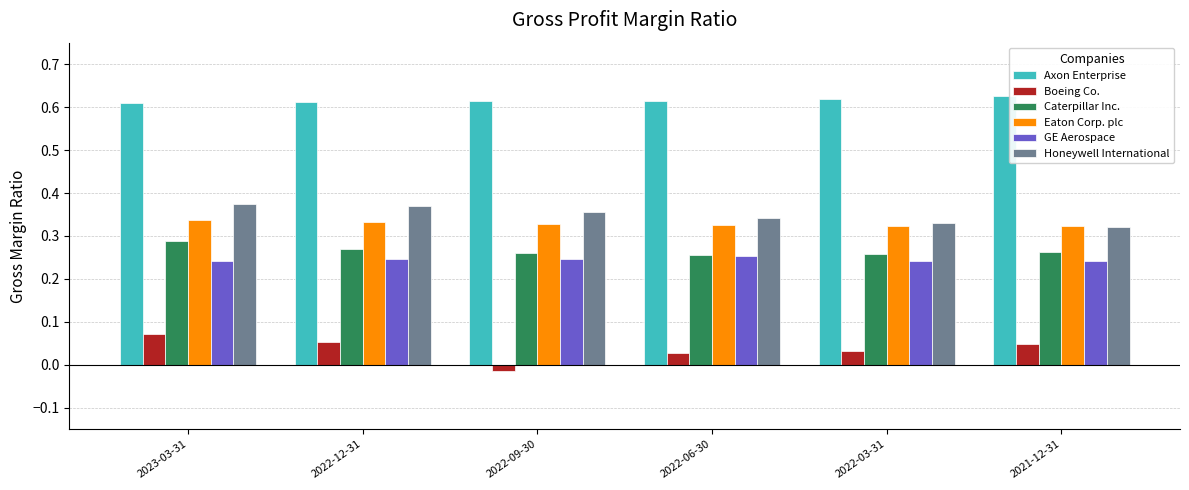

What is the sum of all GE Aerospace values?

1.5